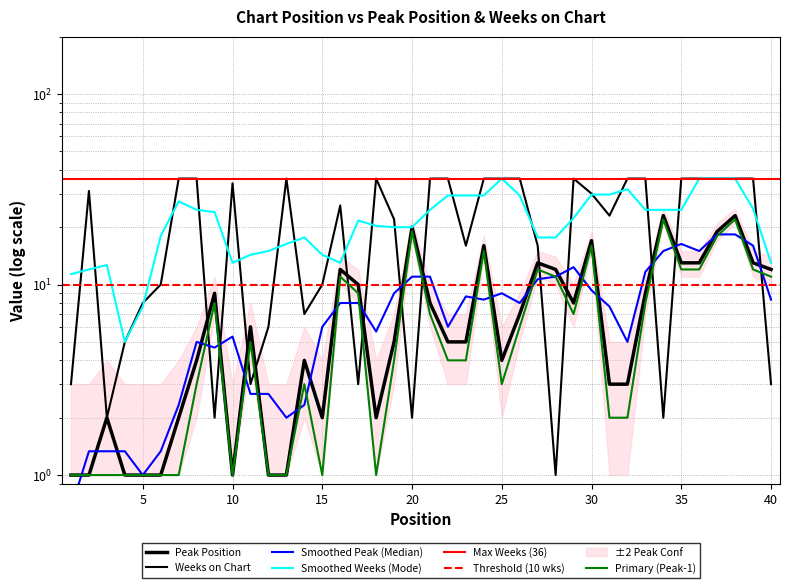

Reading left to right, transcribe all the data shown in this chart.

Peak Position: 1	1	2	1	1	1	2	4	9	1	6	1	1	4	2	12	10	2	5	20	8	5	5	16	4	7	13	12	8	17	3	3	9	23	13	13	19	23	13	12
Weeks on Chart: 3	31	2	5	8	10	36	36	2	34	3	6	36	7	10	26	3	36	22	2	36	36	16	36	36	36	16	1	36	30	23	36	36	2	36	36	36	36	36	3